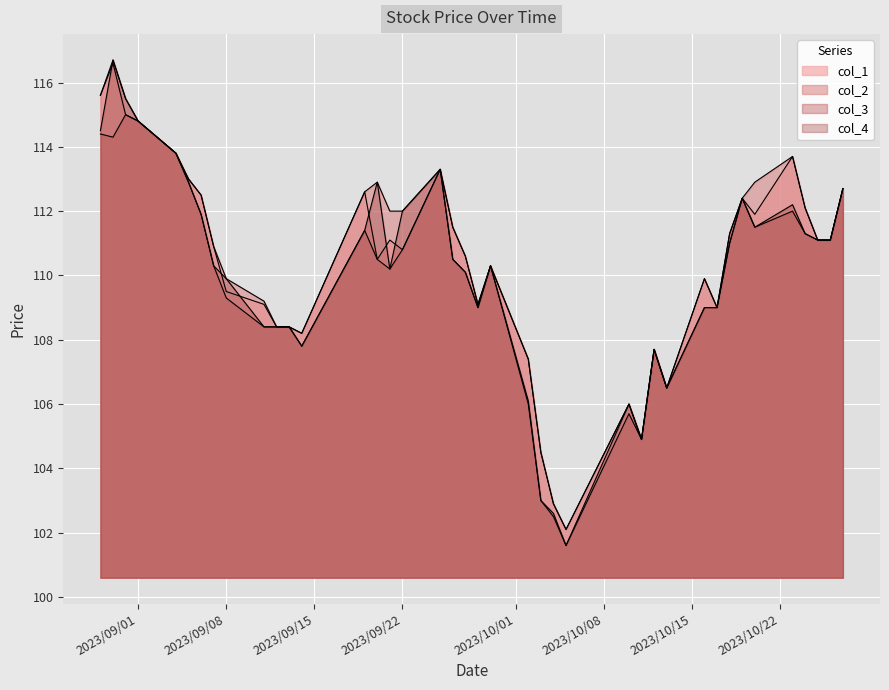

What is the sum of all col_3 values?

4394.8